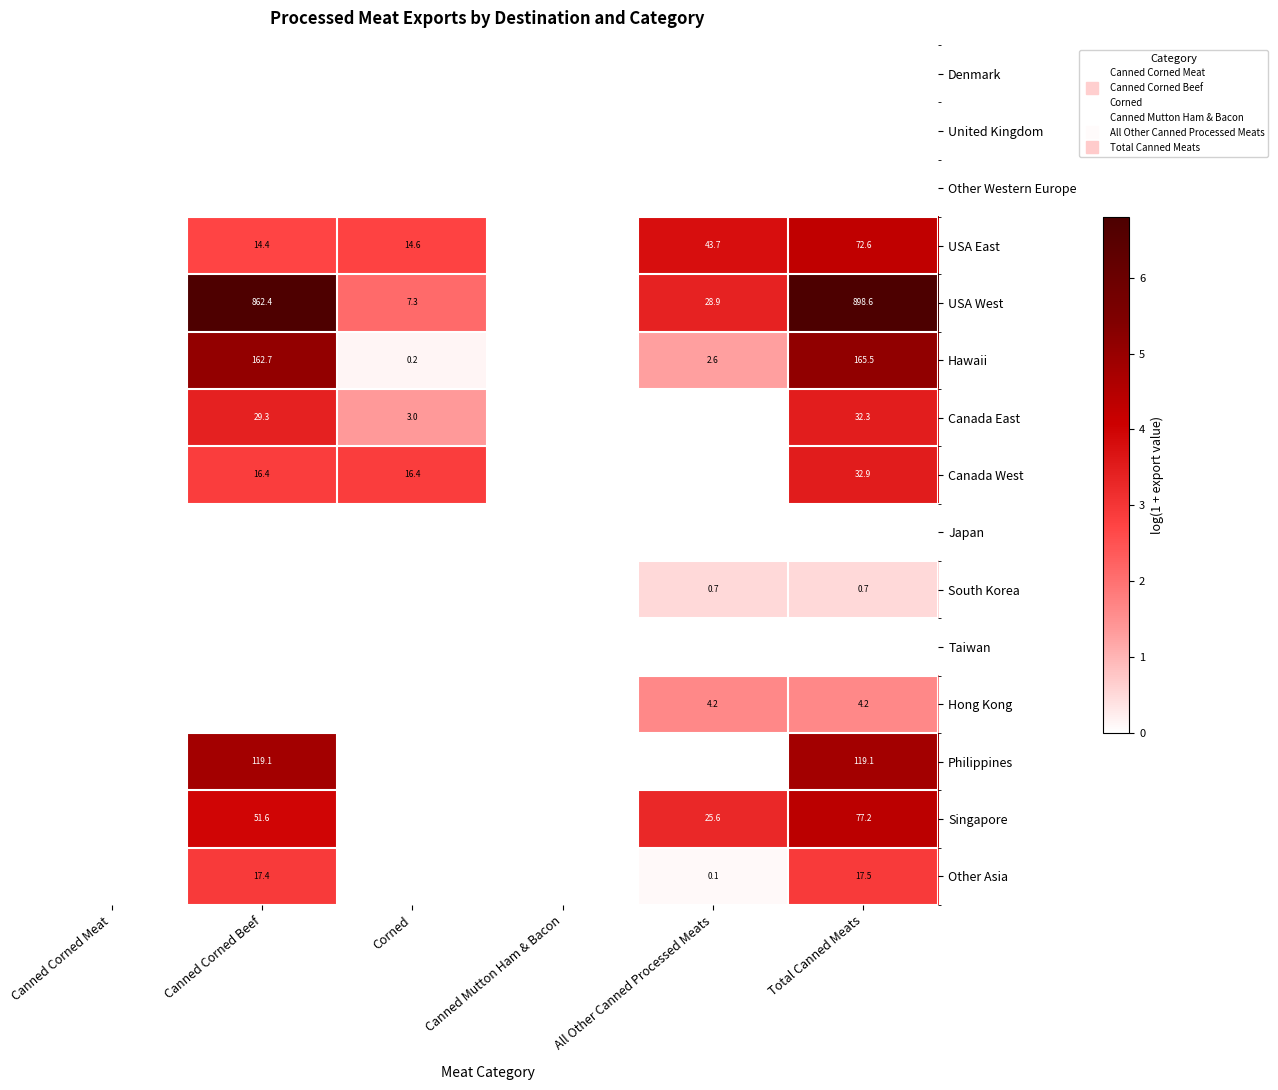

At how many categories does at least one series exceed 3?

3